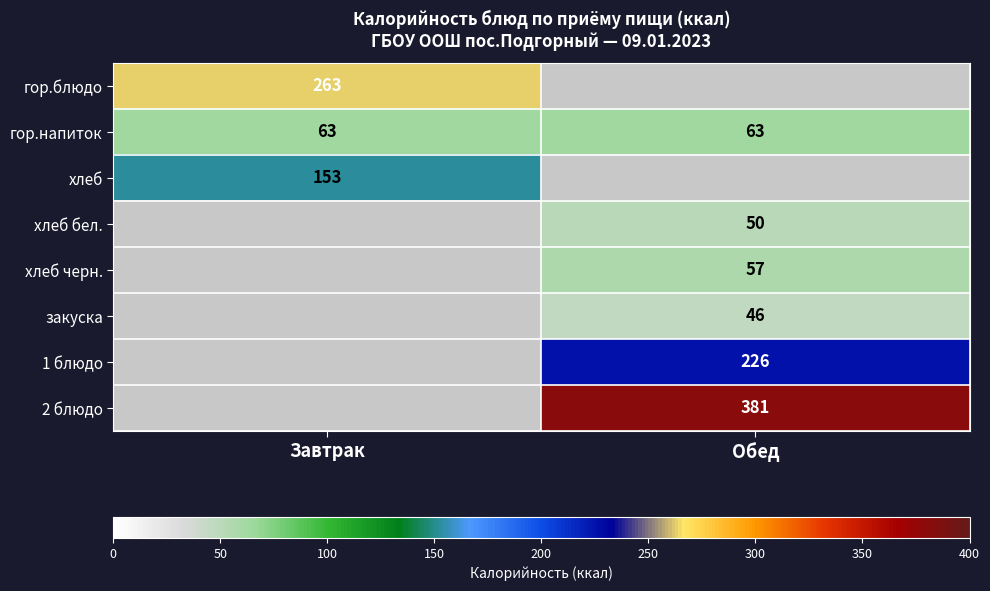

What is the approximate value of гор.напиток at Обед?

63